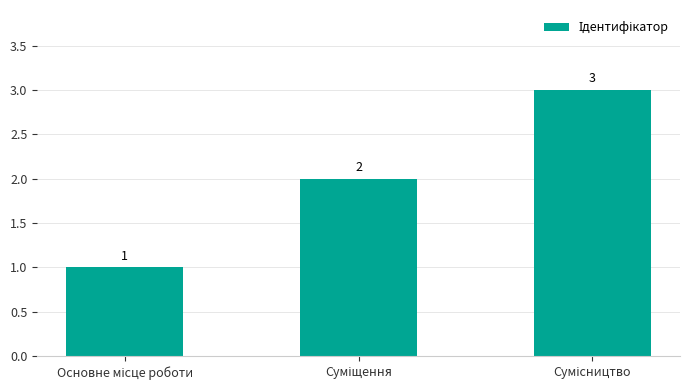

What is the value of the 3rd bar from the left?

3